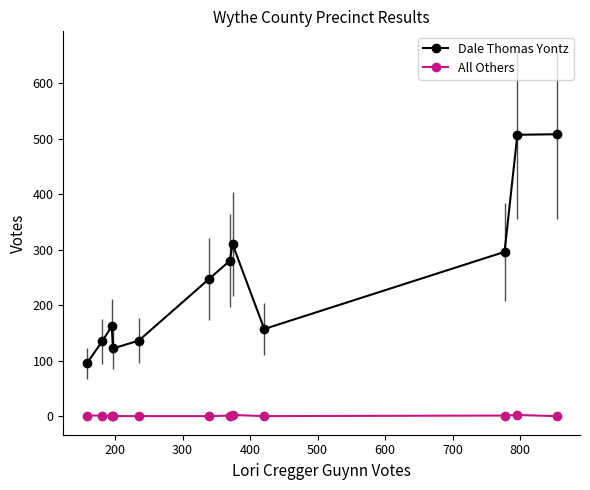

True or false: All Others has more than 0 interior local peaks.

True